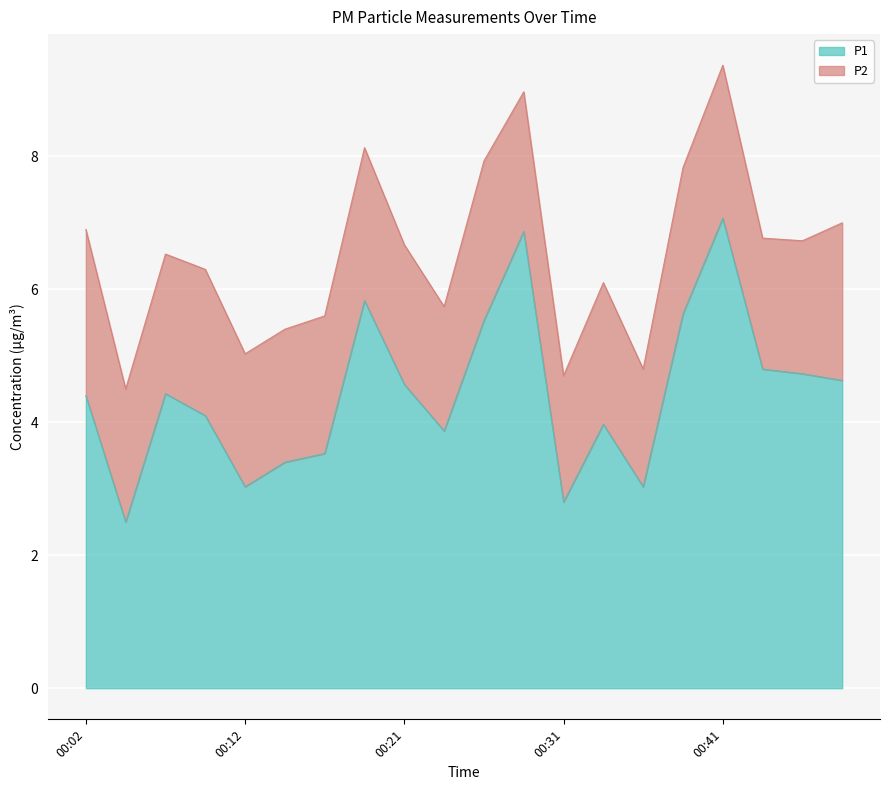

The chart shows a value of 6.9 at 00:21. True or false?

False